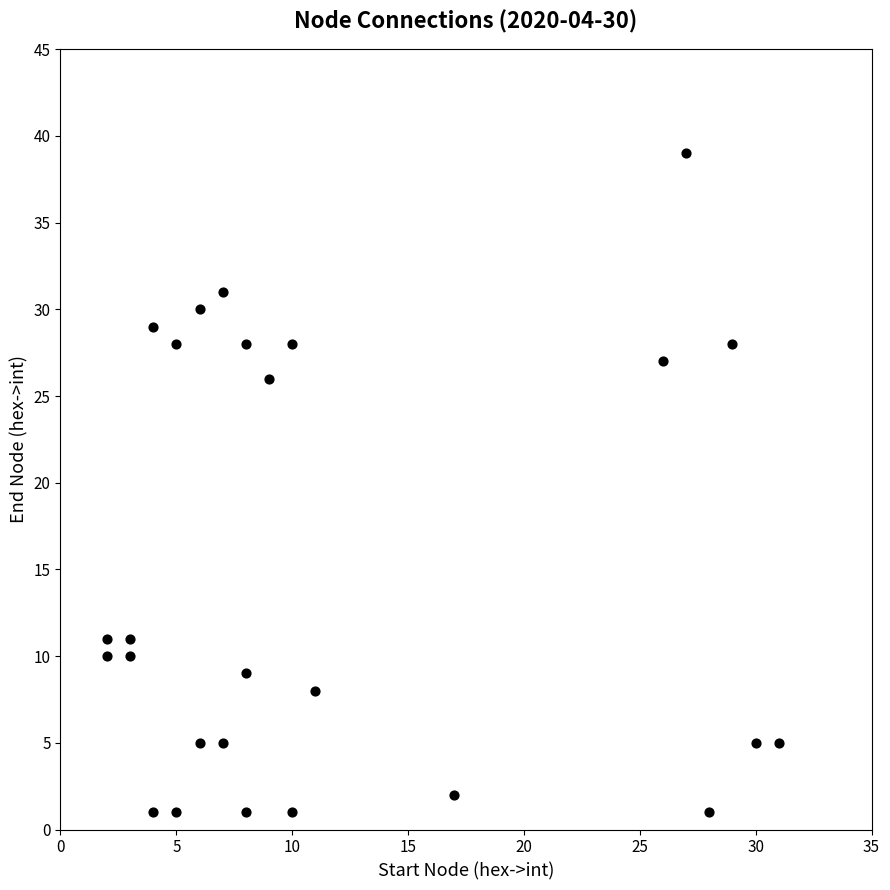

What is the range of Y values (max minus min)?

38